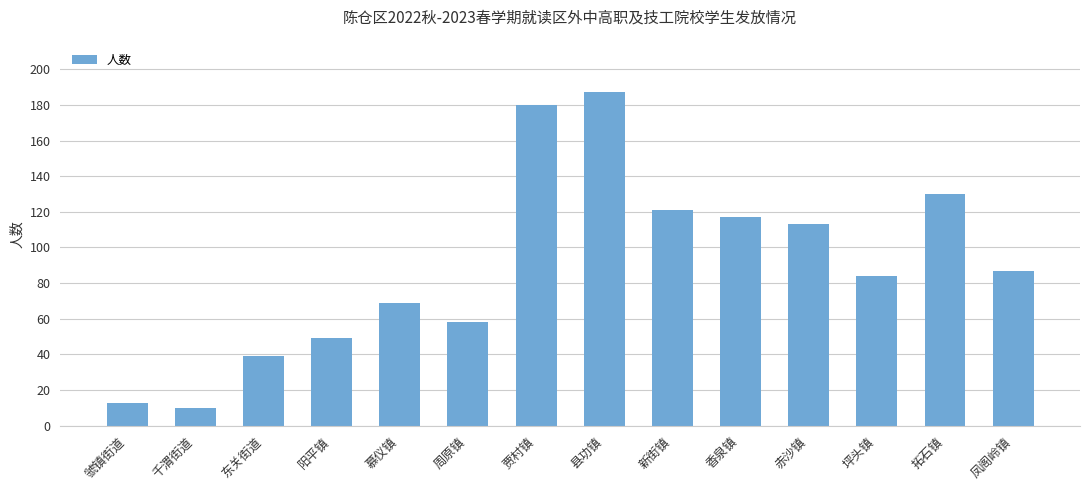

Are the bars grouped side by side (vs. stacked)?

No